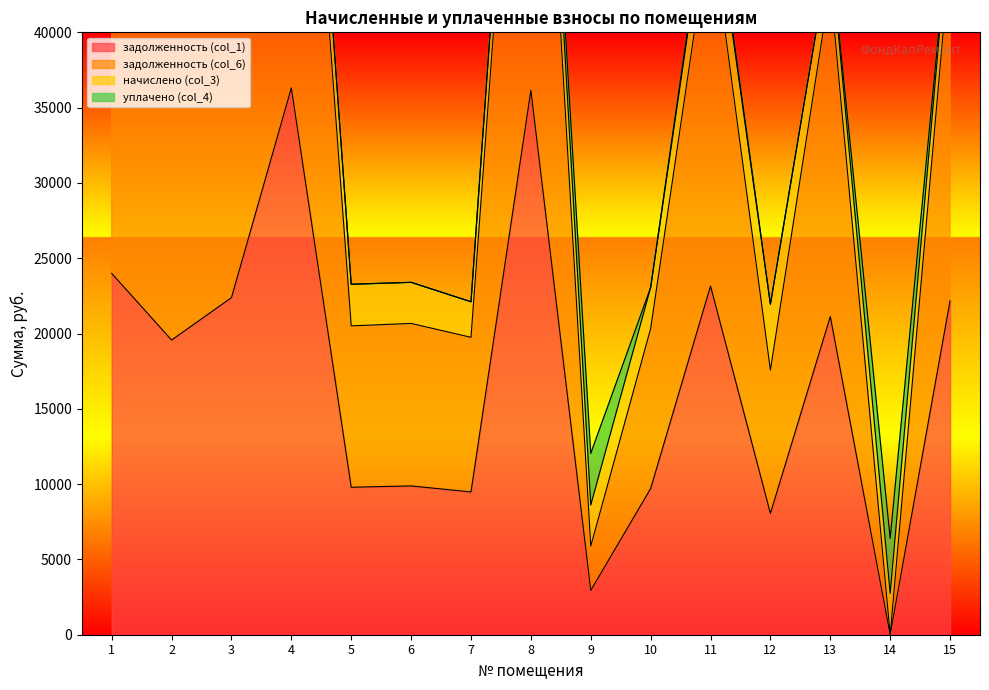

Rank the categories by задолженность (col_1) value from highest to lowest.

4, 8, 1, 11, 3, 15, 13, 2, 6, 5, 10, 7, 12, 9, 14